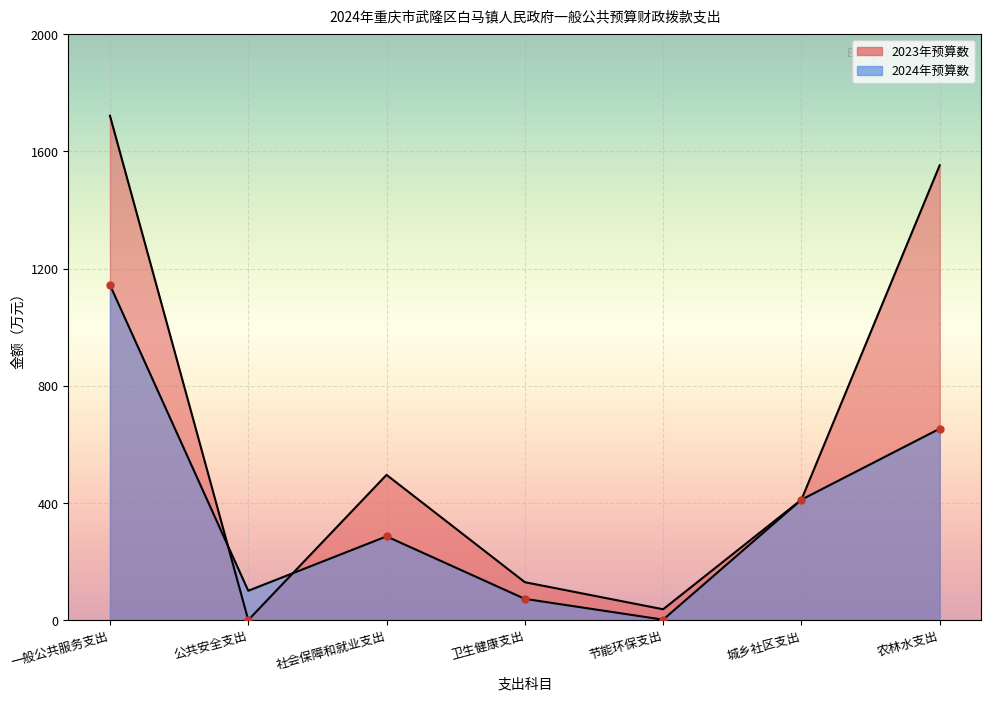

What is the difference between the maximum and minimum values in the 2024年预算数 series?

1142.5